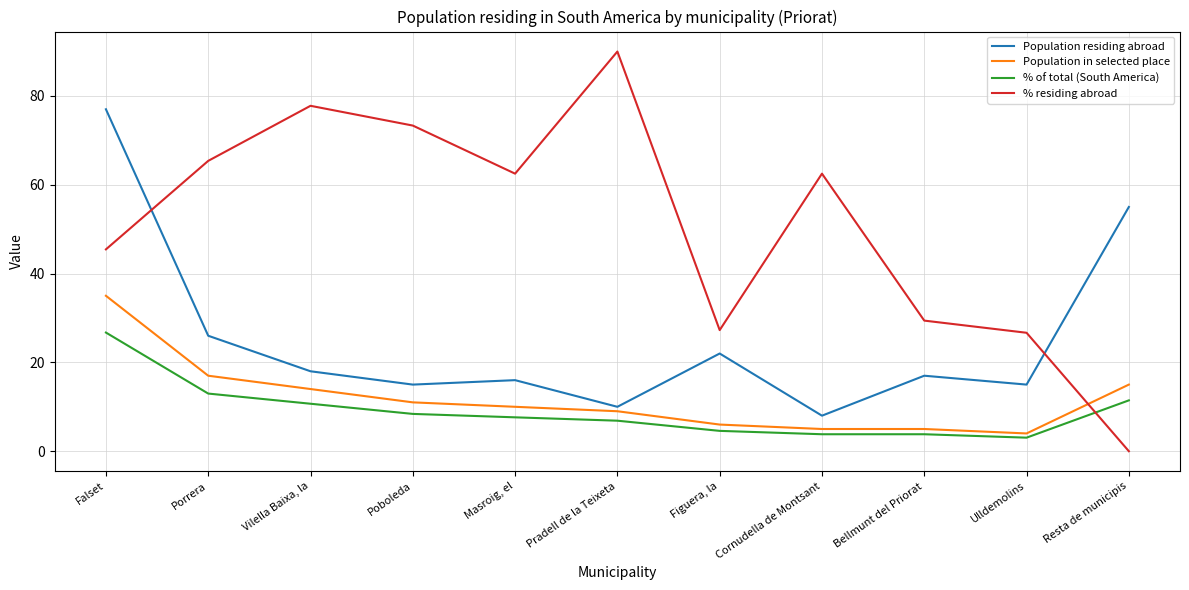

What is the spread (max minus min) of values at Poboleda?

64.9